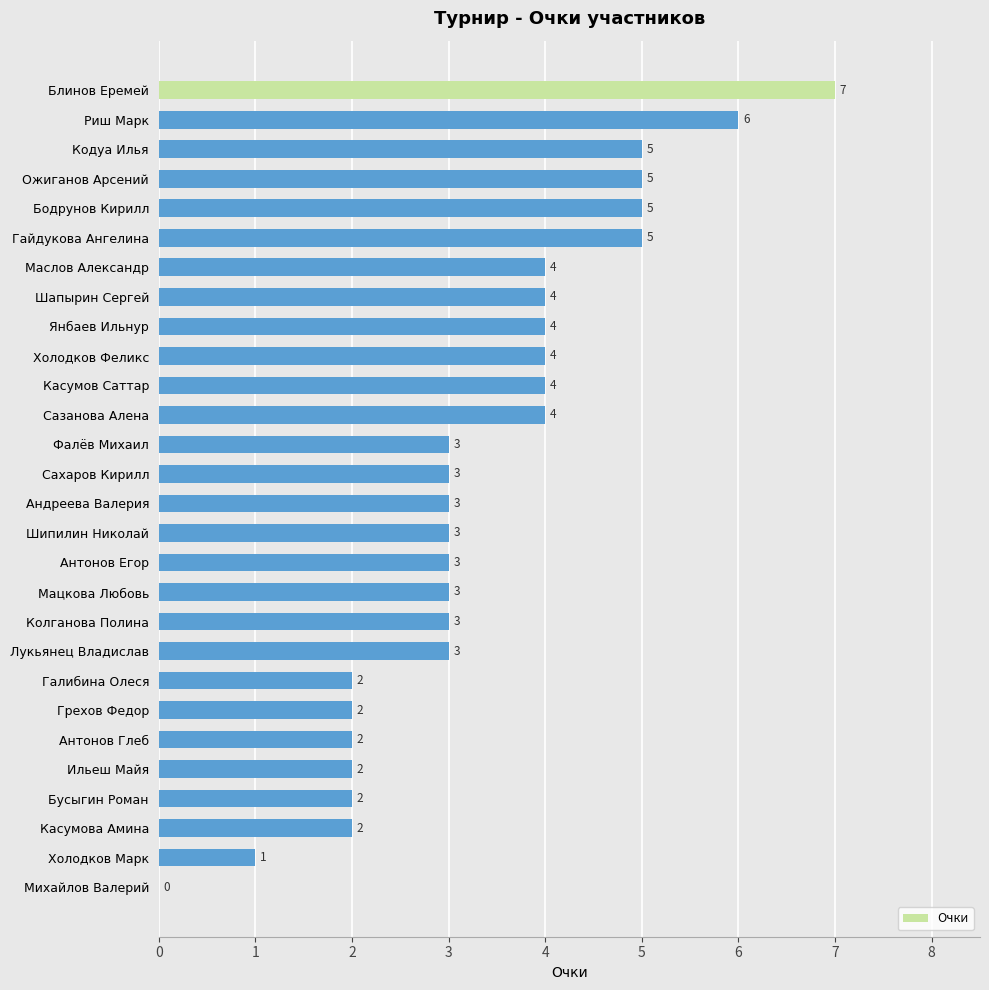

How many values are between 2 and 4?

20